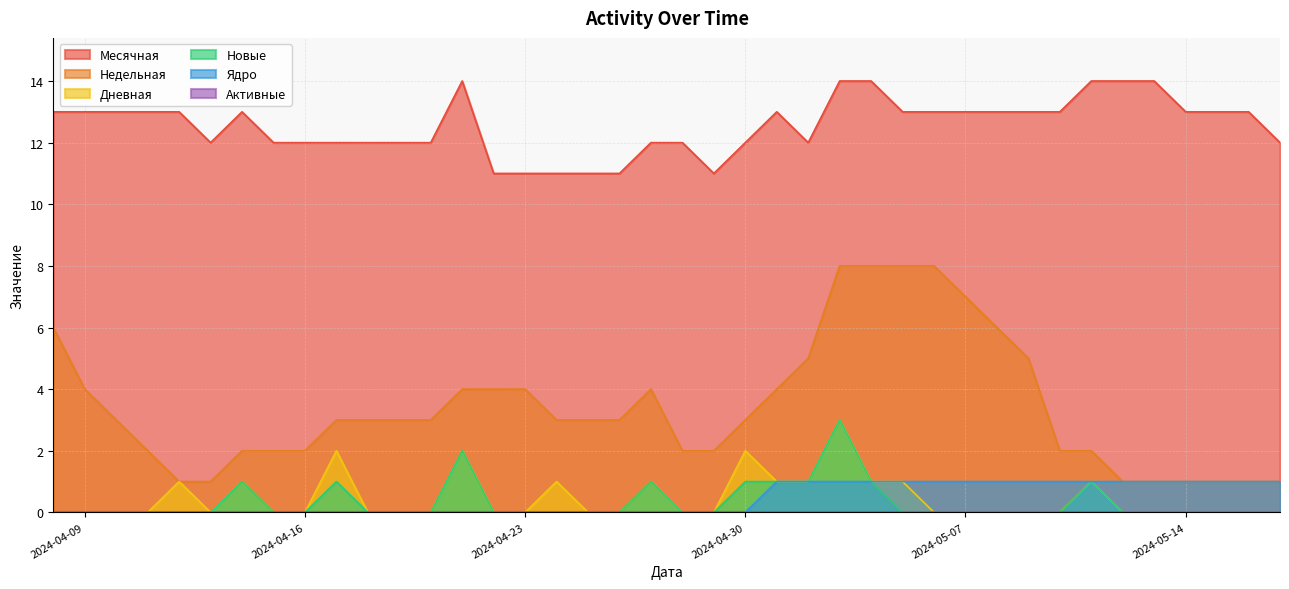

At which label is Новые closest to 1?

2024-04-14